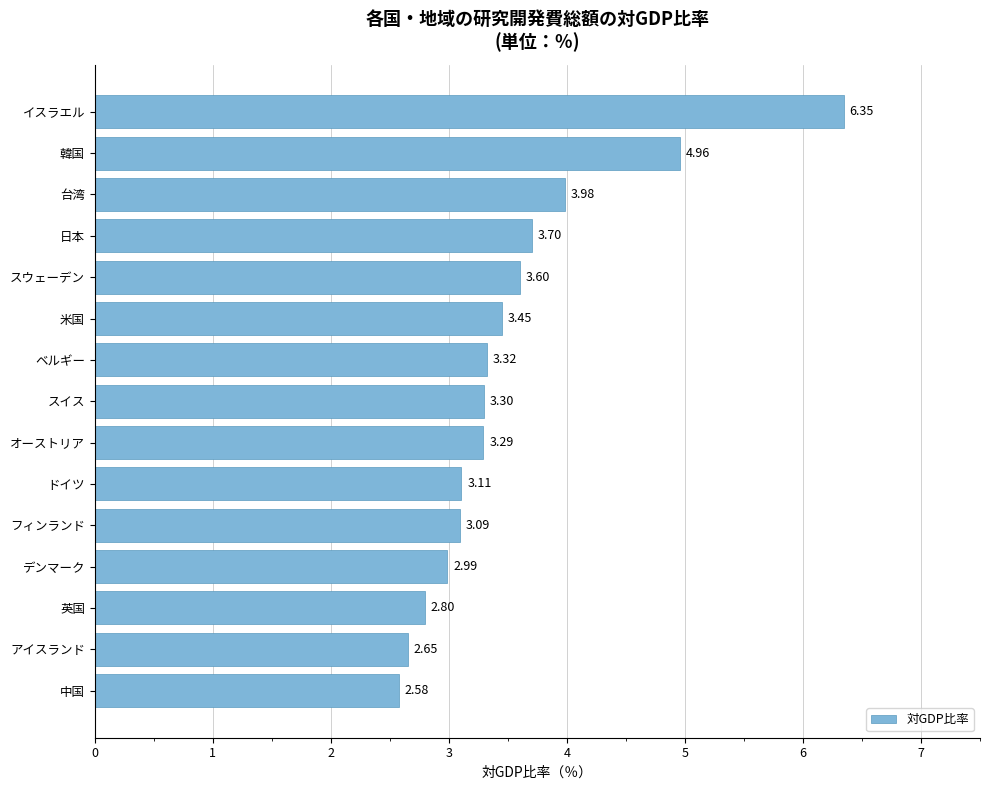

What is the change in value from スウェーデン to イスラエル?

+2.7